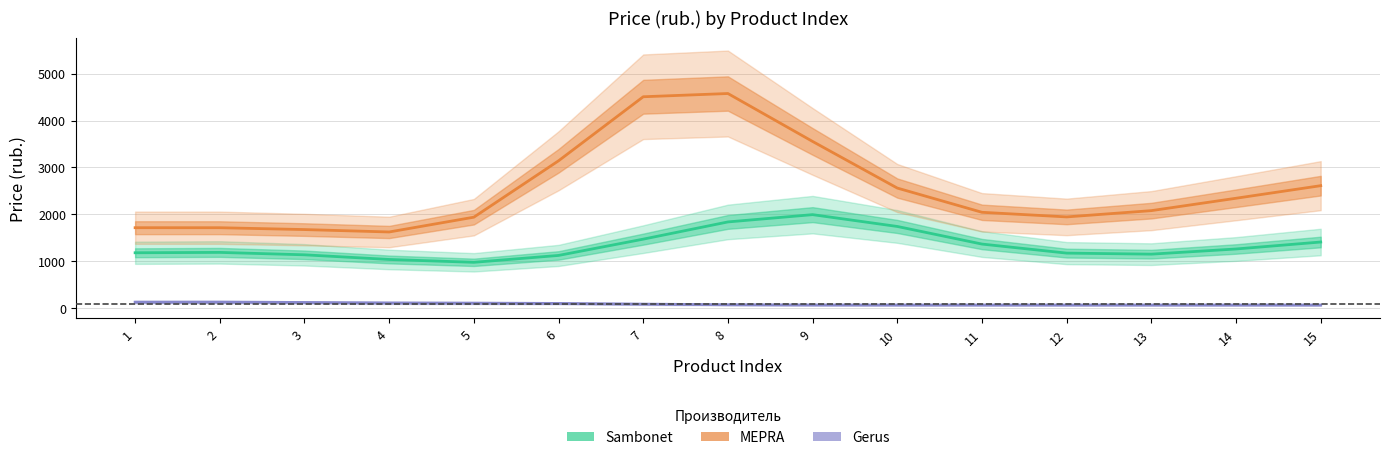

Where does the MEPRA series first go above 2080?

6